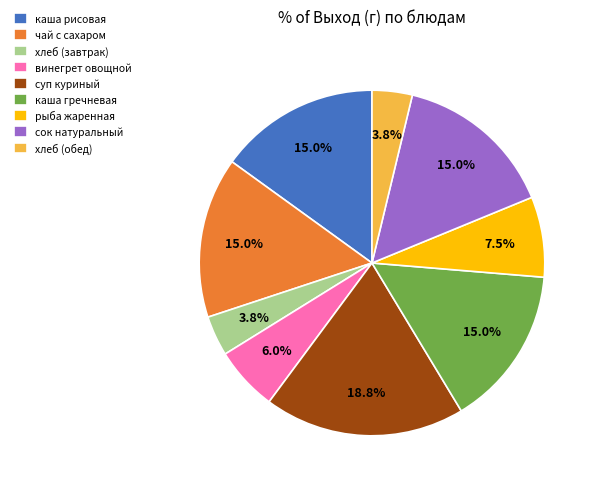

How many segments does this pie chart have?

9